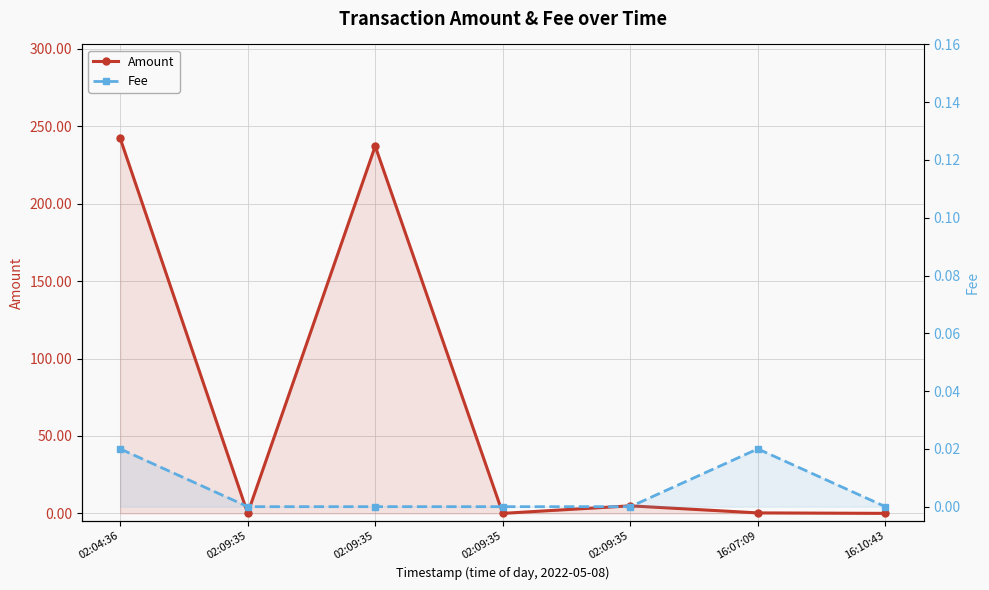

Rank the series by their average value, from highest to lowest.

Amount, Fee